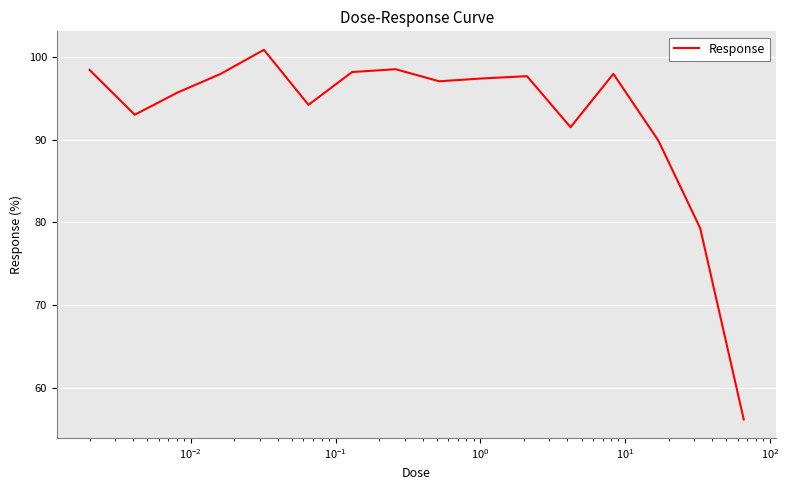

What is the difference between the maximum and minimum values?

44.7